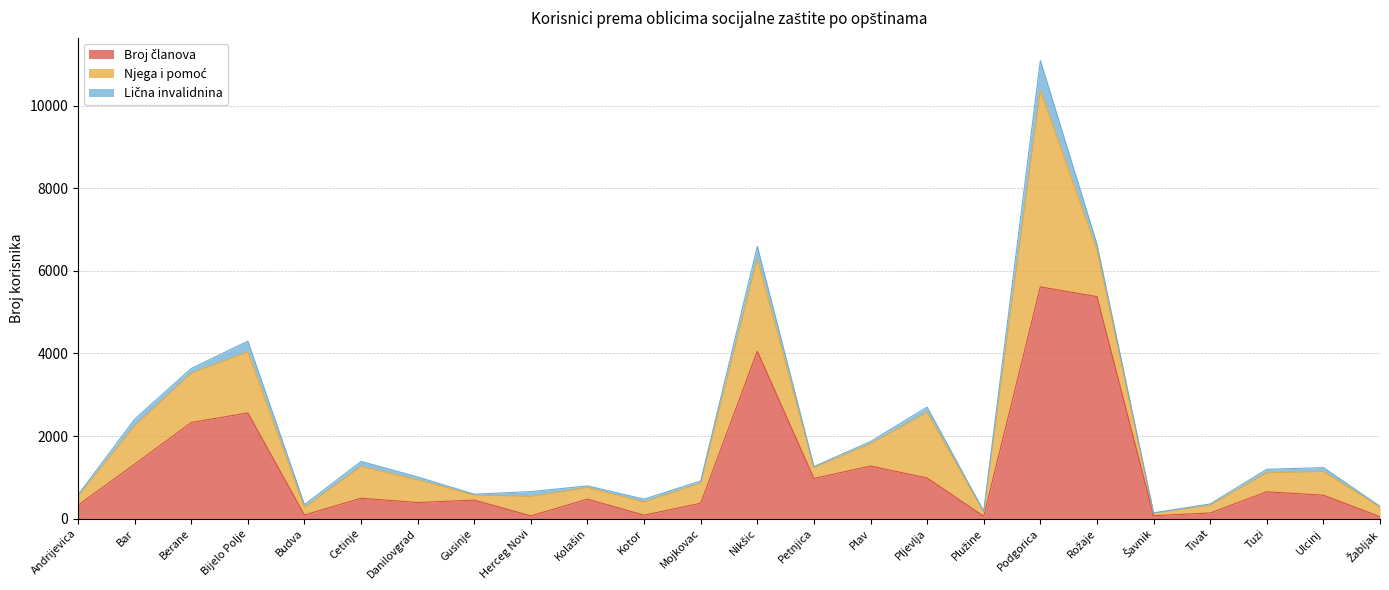

True or false: Lična invalidnina has a value of 20 at Kolašin.

False